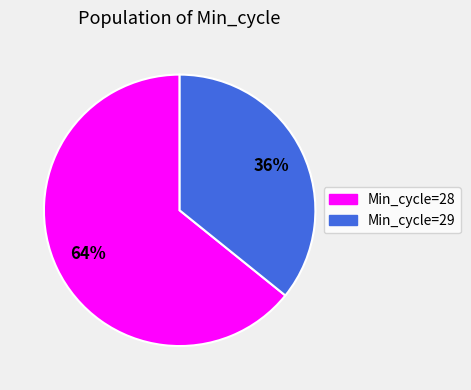

Is there a majority slice in this chart?

Yes